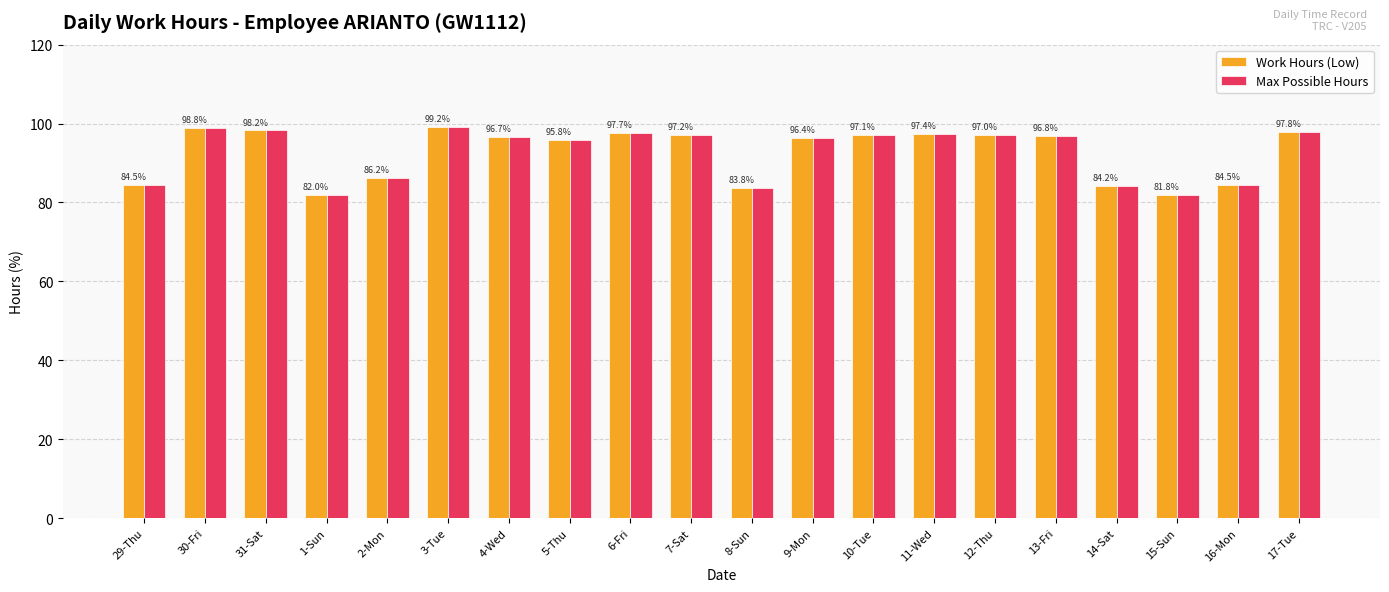

What is the total value across all series at 5-Thu?

191.5